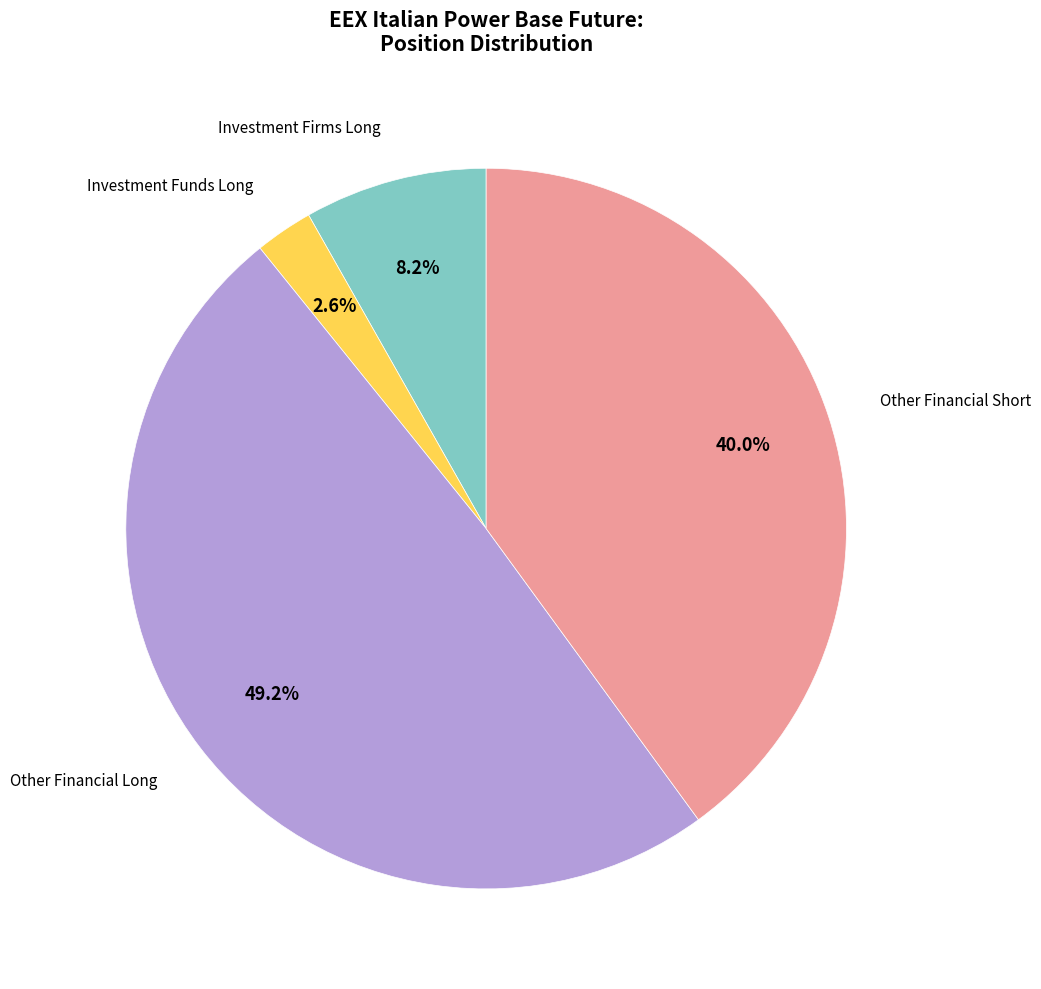

Is there any slice that represents more than half of the pie?

No